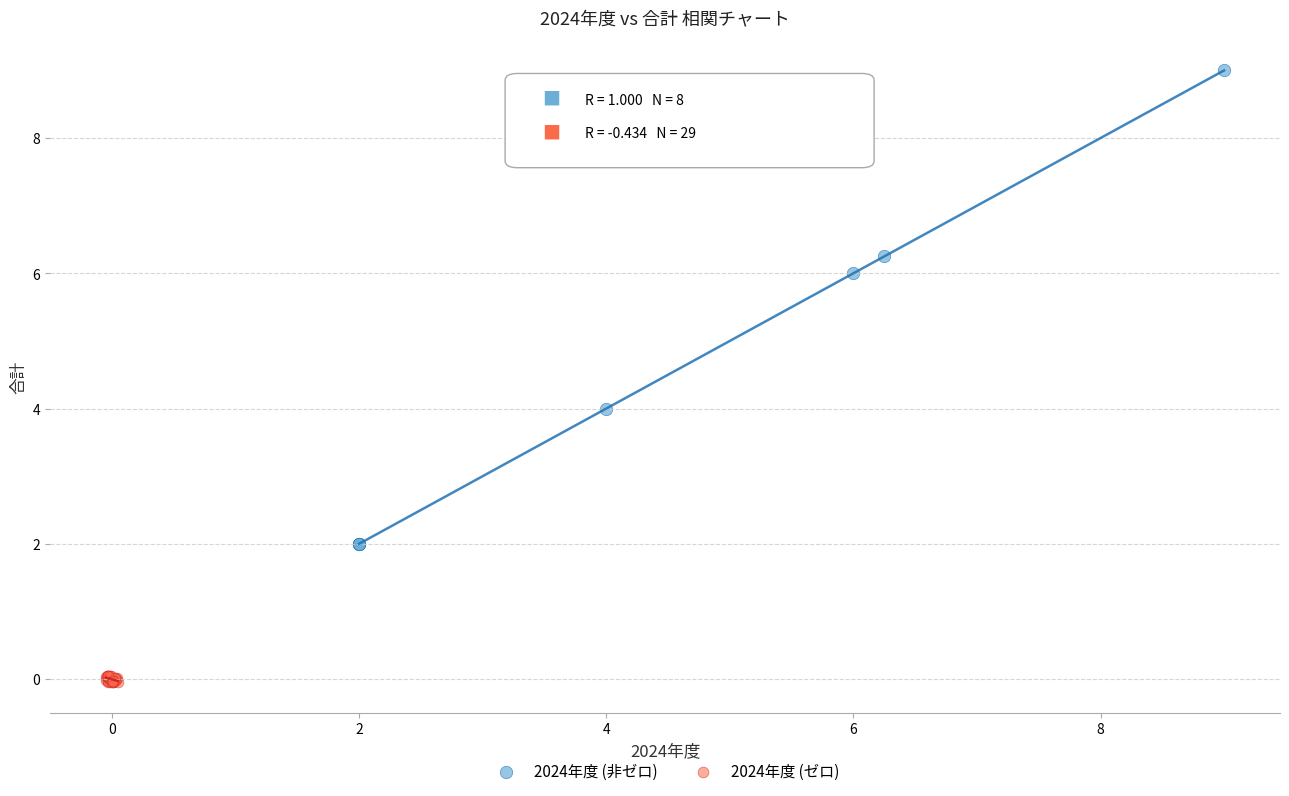

What are all the series names shown in the legend?

2024年度 (非ゼロ), 2024年度 (ゼロ)